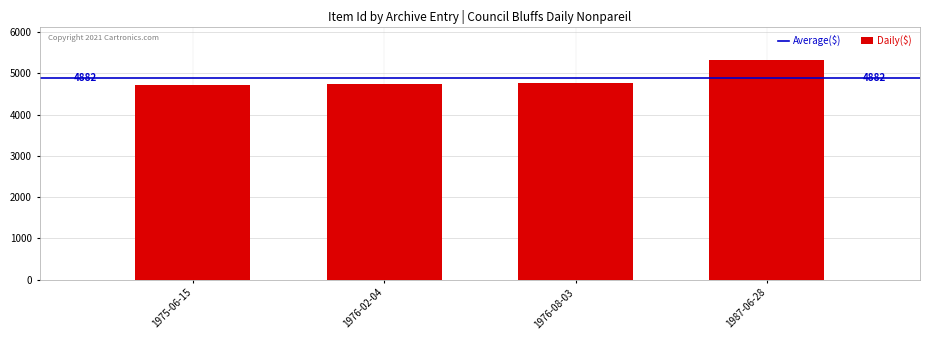

Reading left to right, list all the values displayed in this chart.

4709	4729	4759	5332